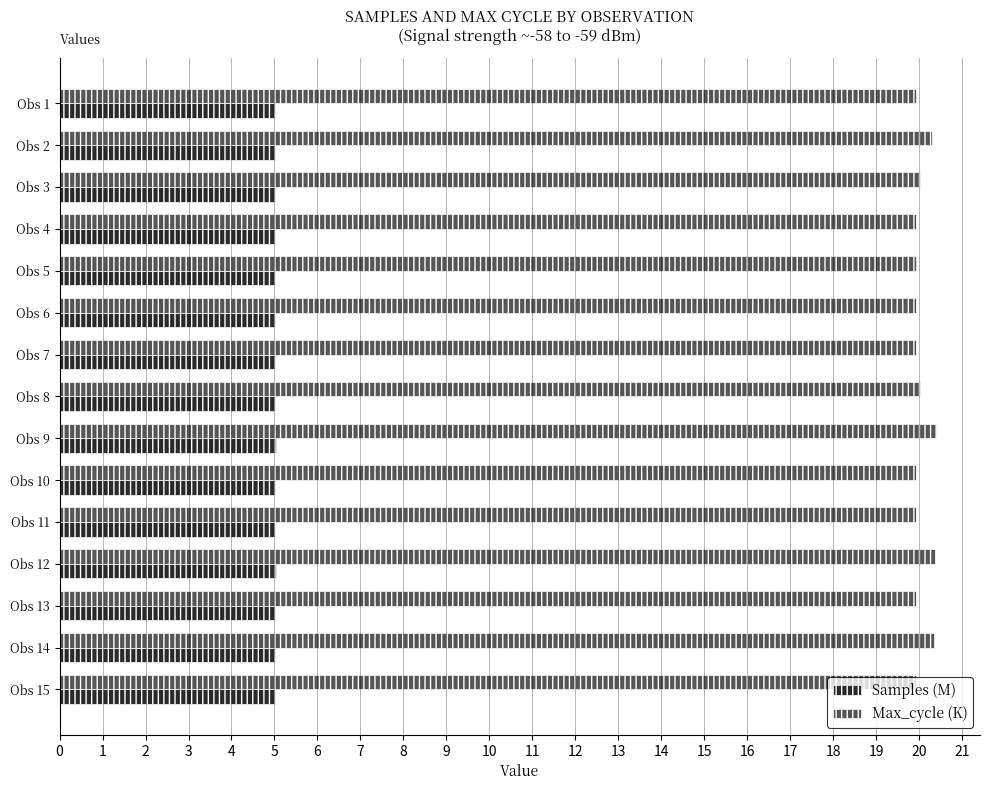

What is the difference between the highest and lowest values at Obs 7?

14.9